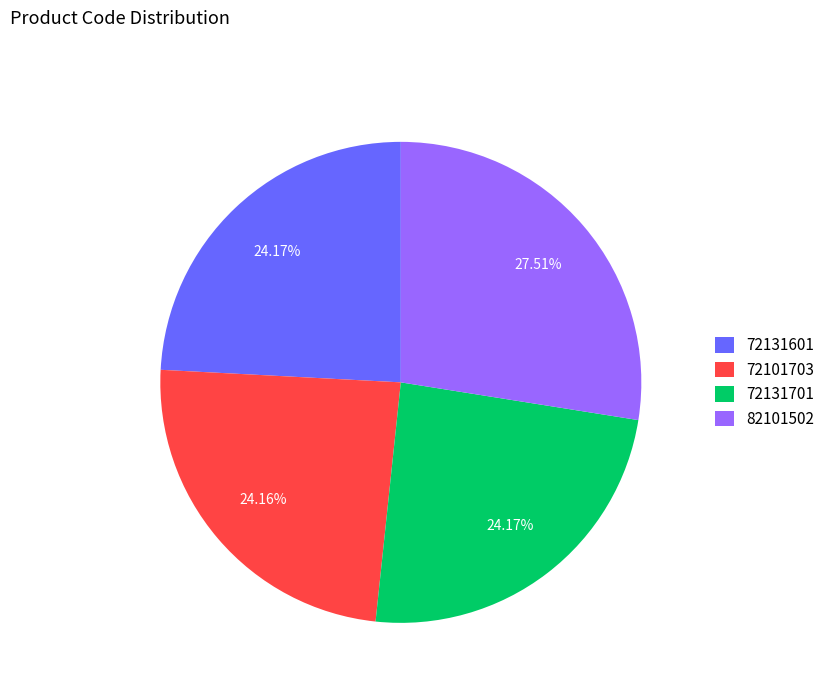

What is the ratio of the value at 72131601 to the value at 82101502?

0.9